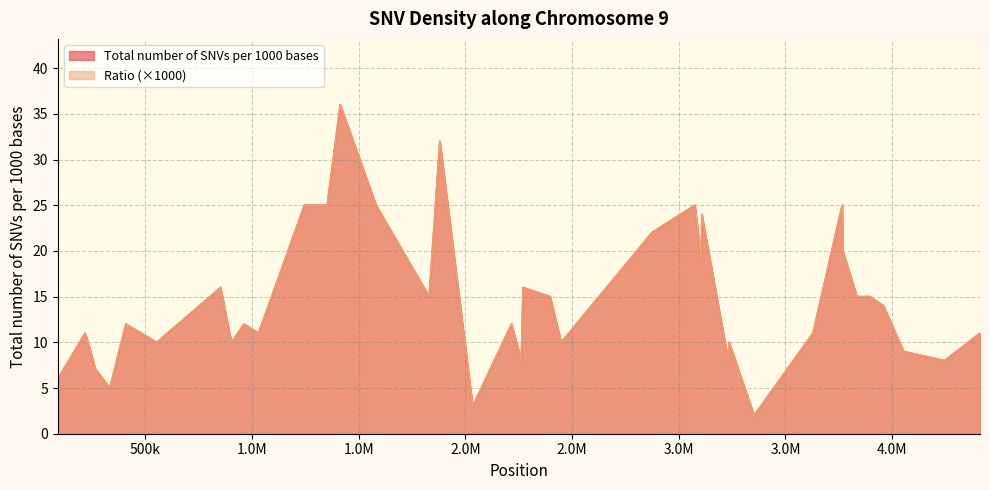

Rank the series by their maximum value, from highest to lowest.

Total number of SNVs per 1000 bases, Ratio